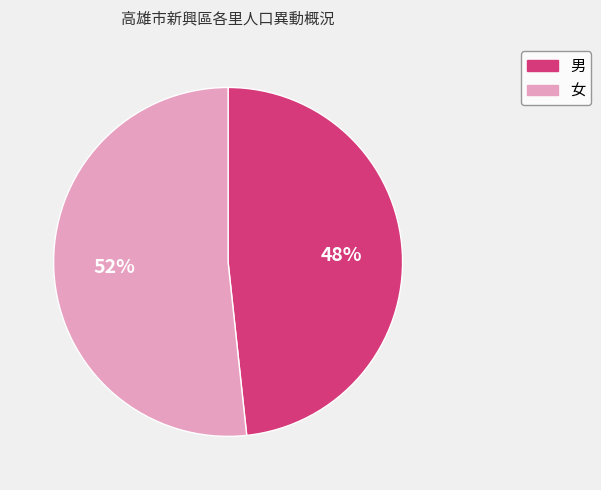

What is the largest slice in the pie chart?

女